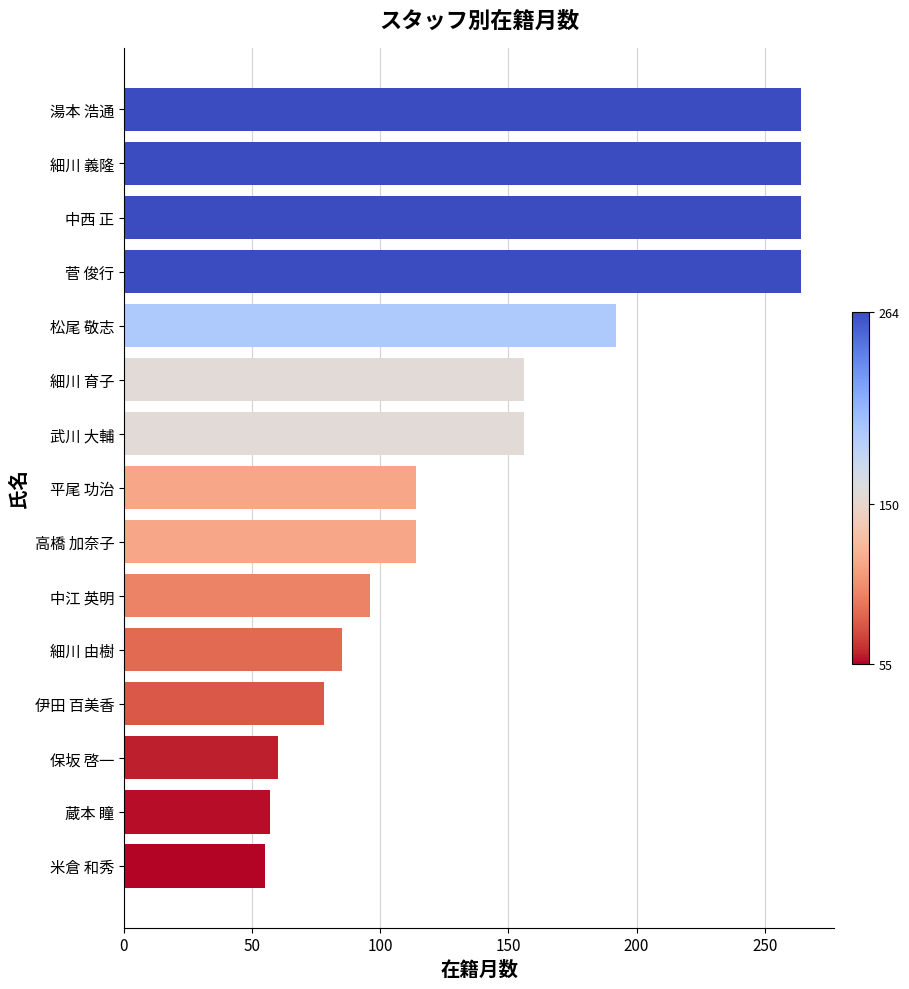

Reading bottom to top, list all the values displayed in this chart.

米倉 和秀=55	蔵本 瞳=57	保坂 啓一=60	伊田 百美香=78	細川 由樹=85	中江 英明=96	高橋 加奈子=114	平尾 功治=114	武川 大輔=156	細川 育子=156	松尾 敬志=192	菅 俊行=264	中西 正=264	細川 義隆=264	湯本 浩通=264